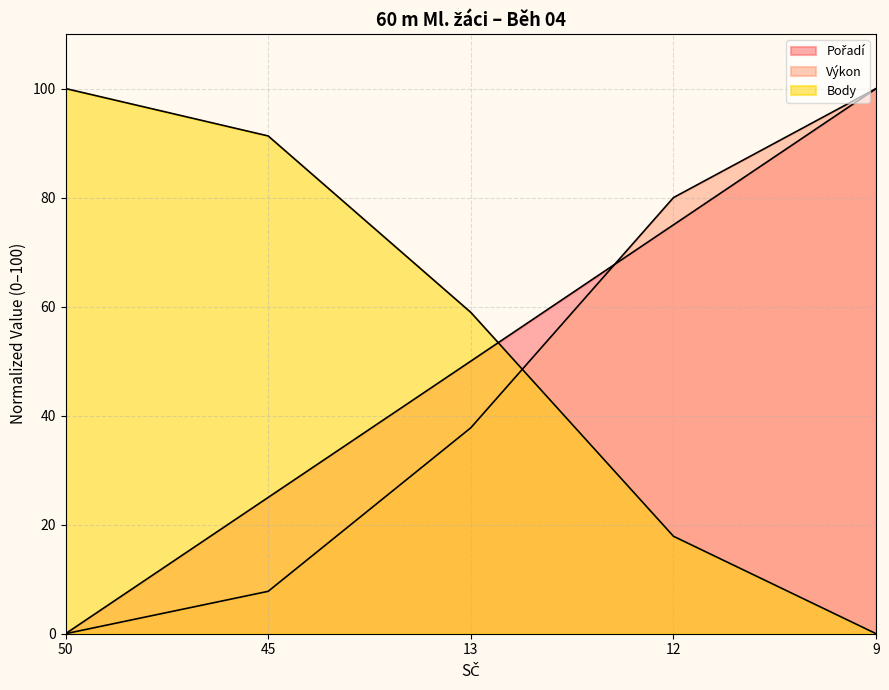

Which series ends up on top after the final intersection of Body and Pořadí?

Pořadí